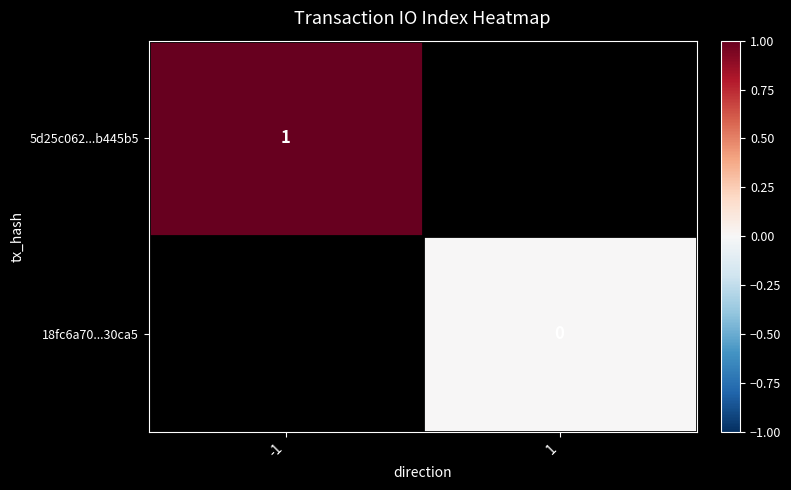

Is it true that 5d25c062...b445b5 equals 1 at -1?

True